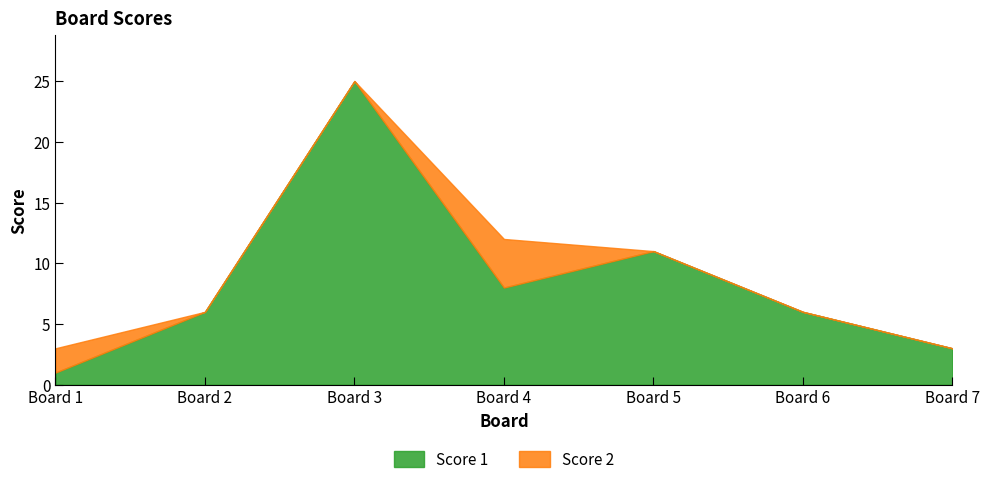

What is the value of the Score 1 point at the 5th from the left?

11